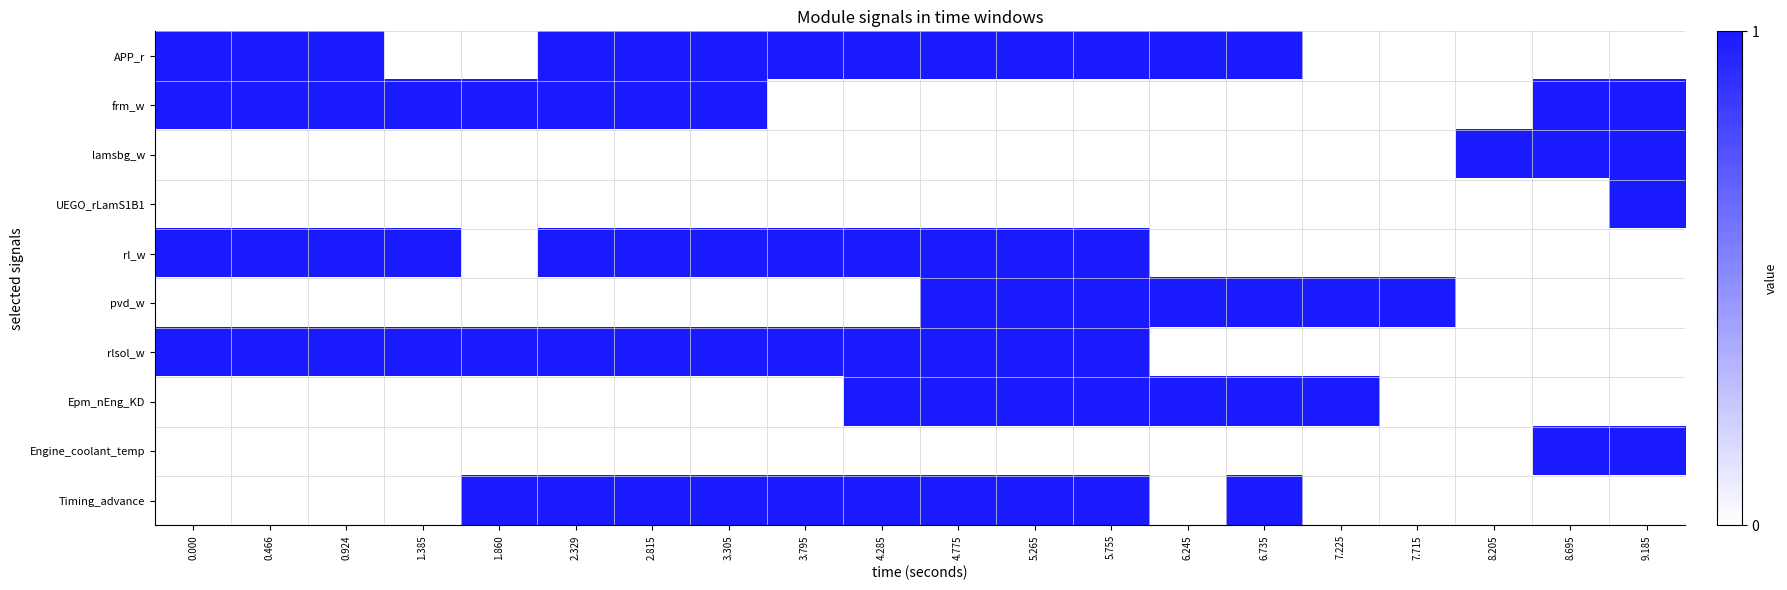

What is the total value across all series at 9.185?

4